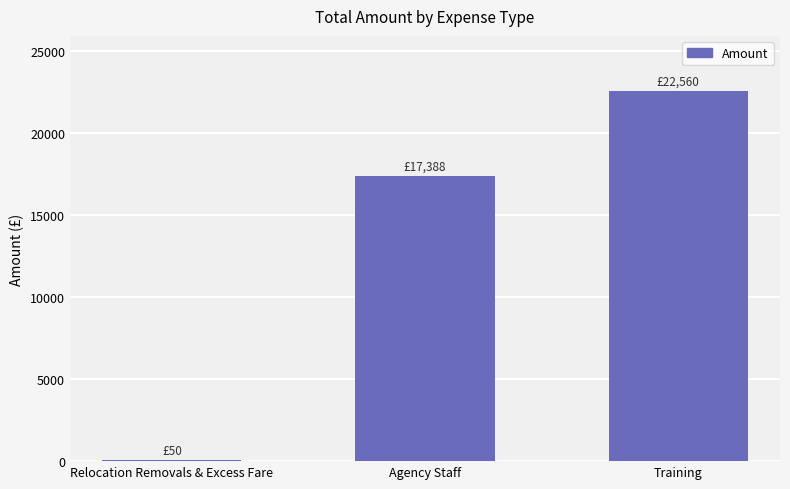

Which has a higher value, Agency Staff or Training?

Training